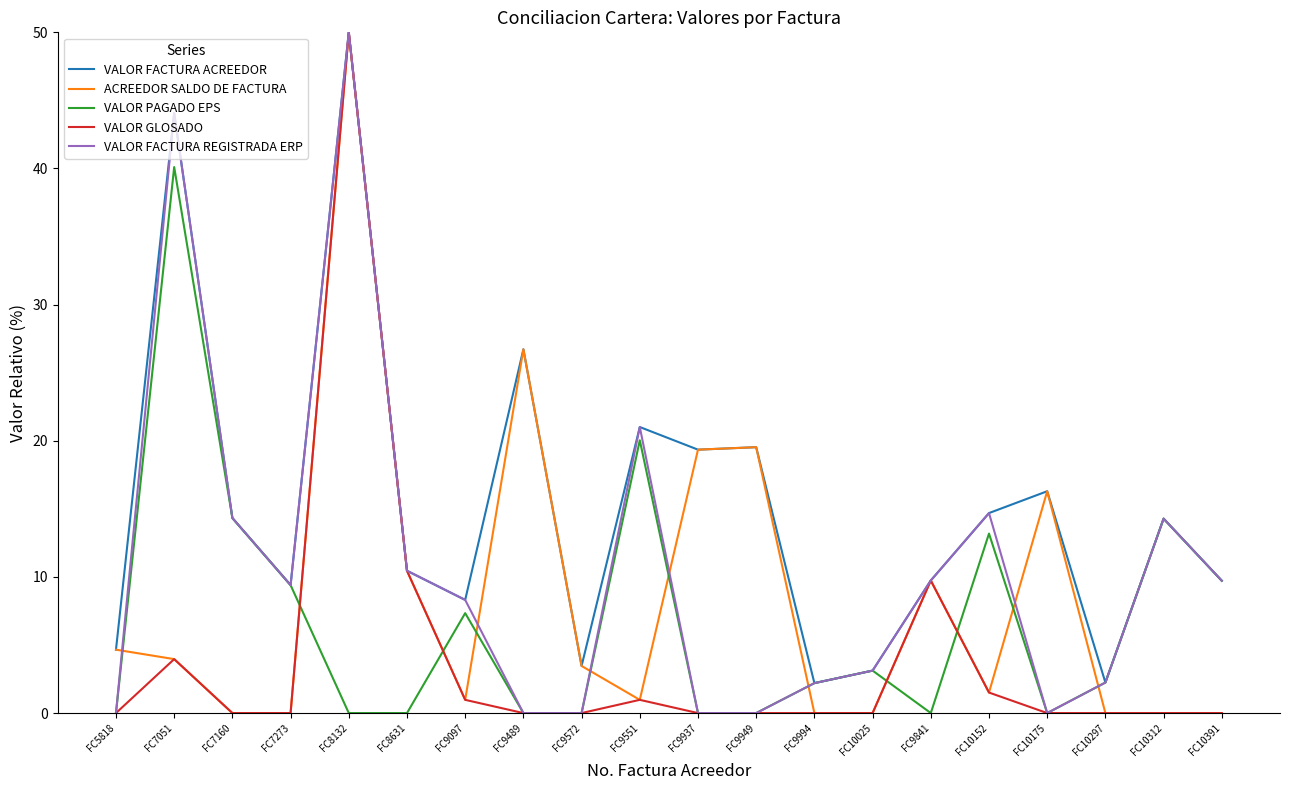

What is the total value across all series at FC9994?

6.6